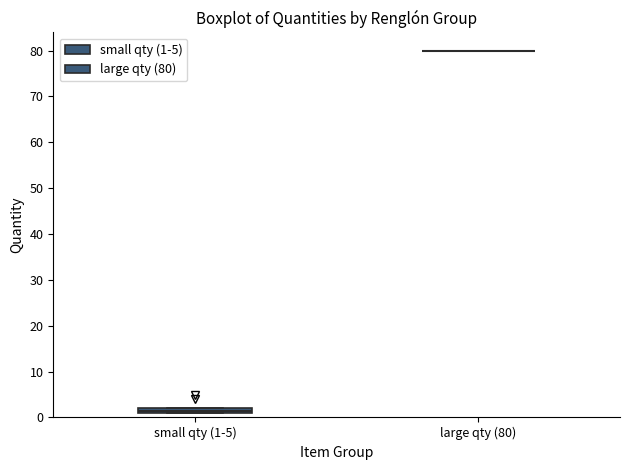

Where is the upper edge of the box for small qty (1-5) on the y-axis? The values are not printed on the chart, so give them approximately, as read against the axis.

2